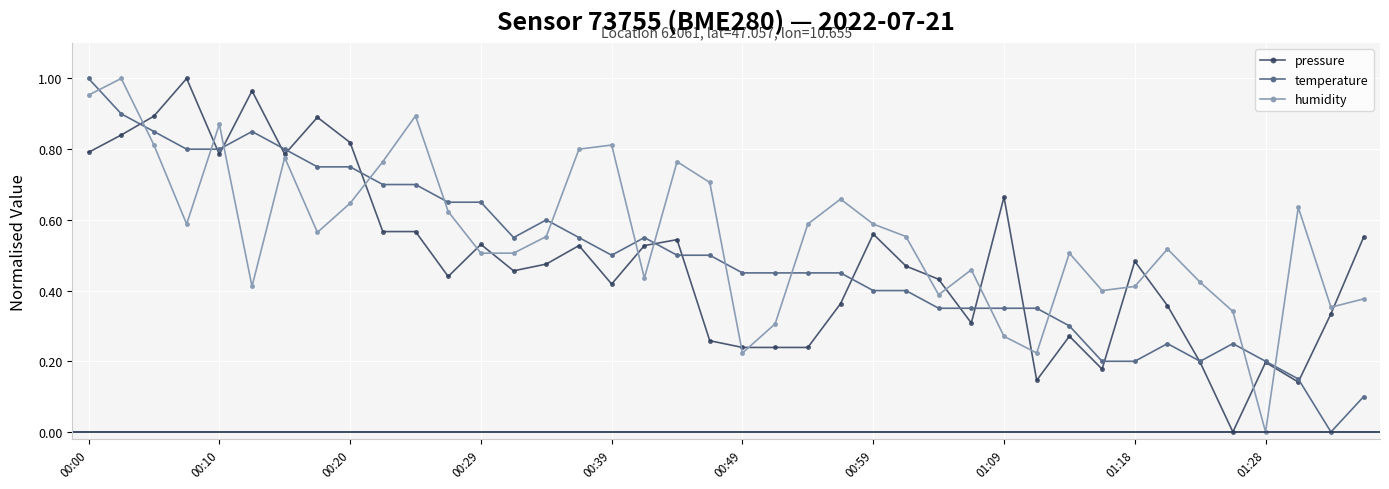

In humidity, how many points are higher than both neighbors (excluding endpoints)?

11